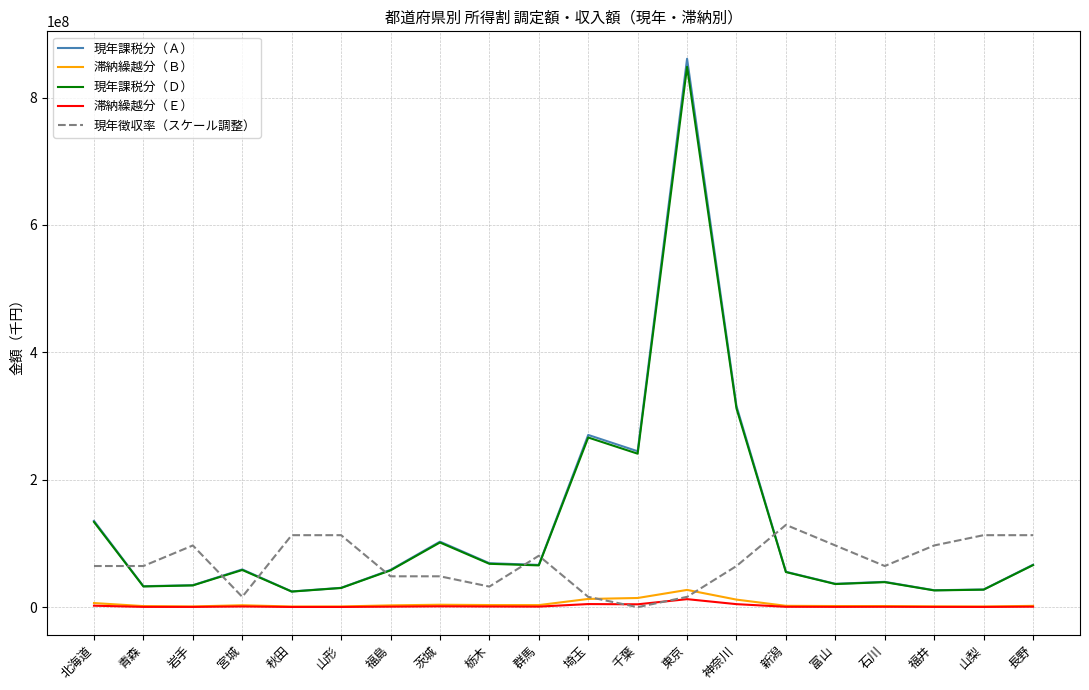

How many lines are shown in the chart?

5